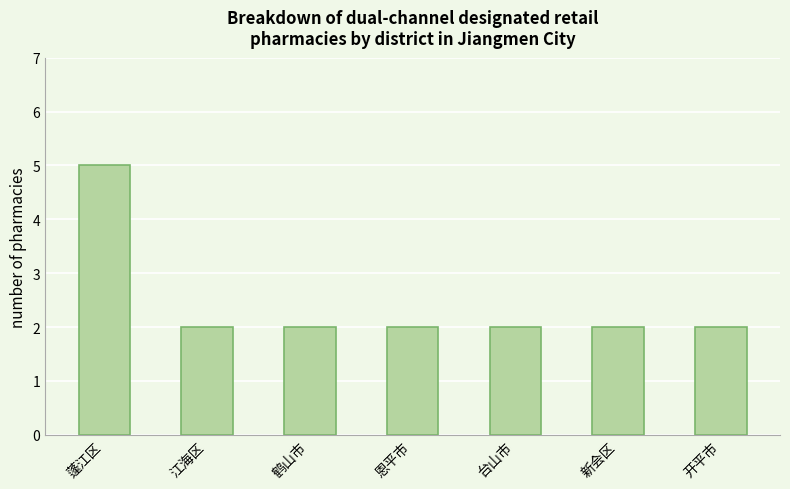

Between 蓬江区 and 开平市, which is larger?

蓬江区